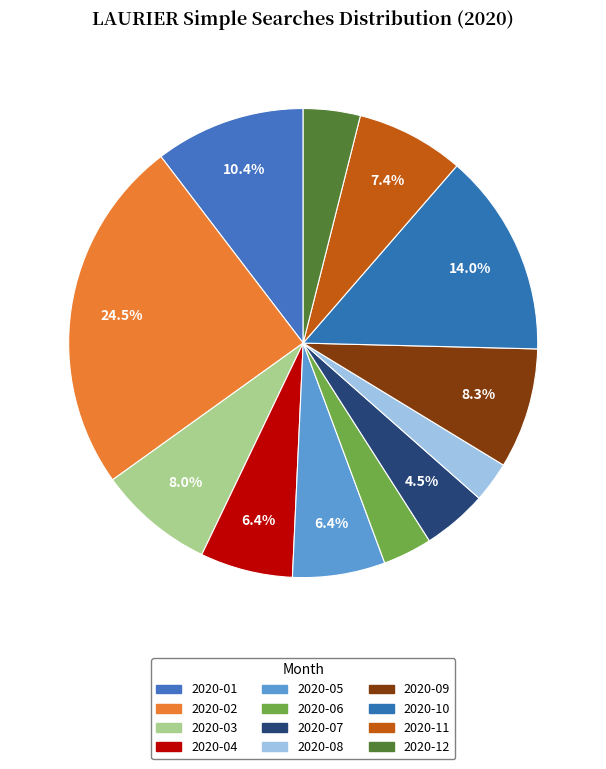

Count the number of slices in the pie.

12